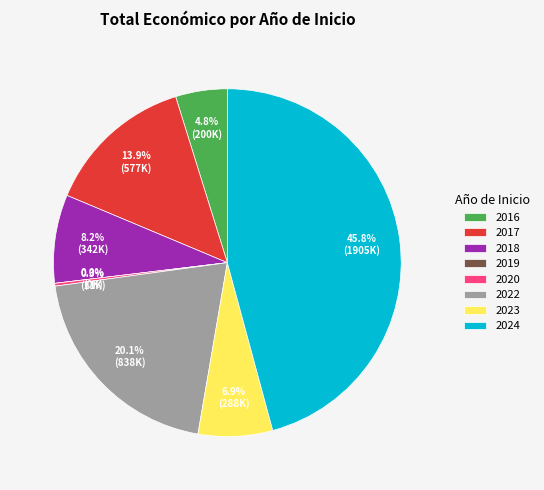

To the nearest percent, what is the combined percentage of 2020 and 2023?

7%